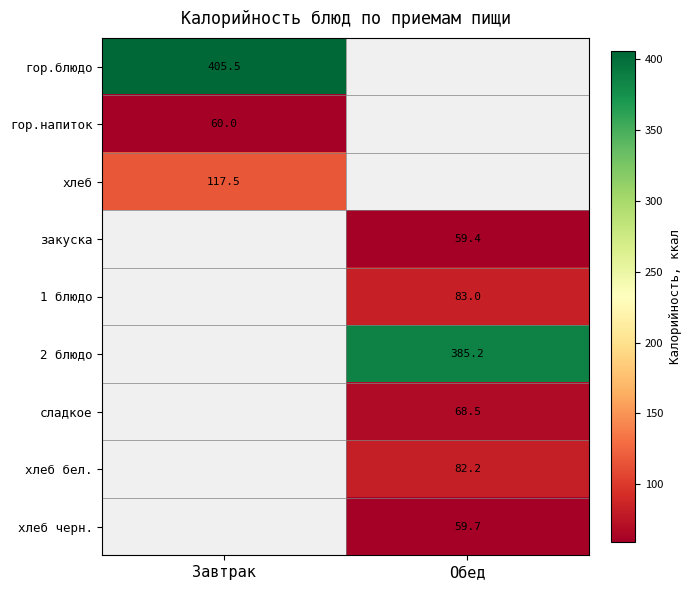

The value of 2 блюдо at Обед is 566.9. True or false?

False